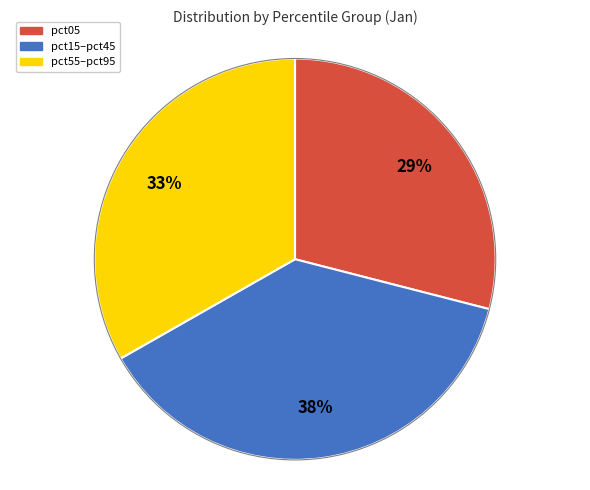

Does any single category account for the majority?

No